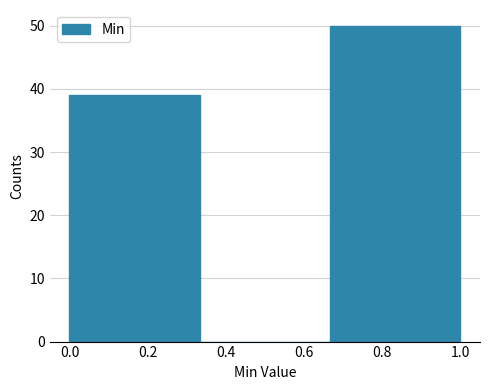

Reading left to right, list every bar in this chart as the range it spans on the x-axis followed by its height. Neither the bar edges nor the heights are printed on the chart, so give them approximately, as read against the axes.

0.00 to 0.34: 39
0.34 to 0.66: 0
0.66 to 1.00: 50